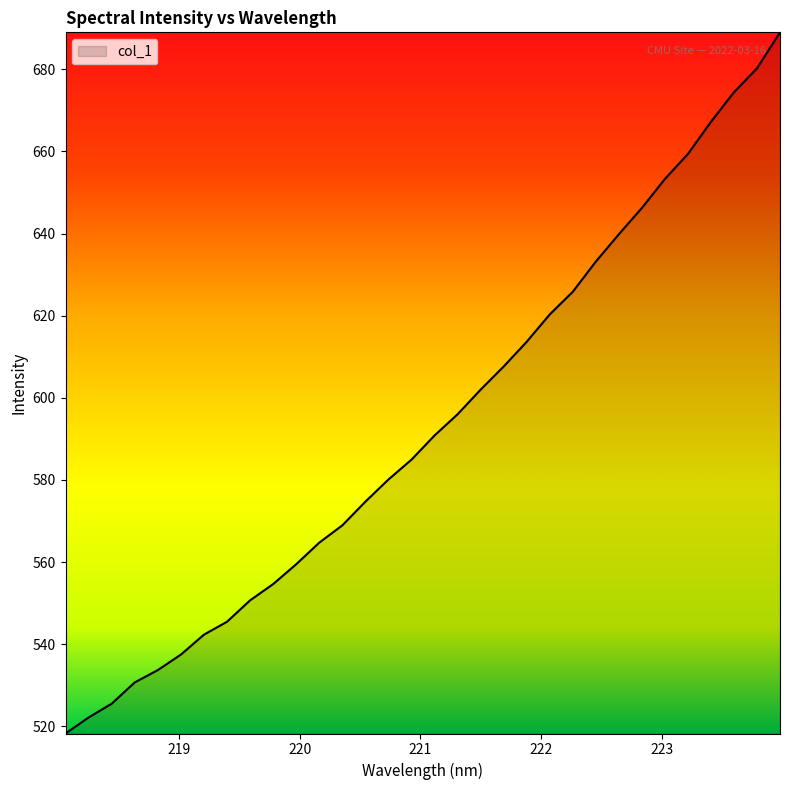

What is the difference between the maximum and minimum values?

170.8